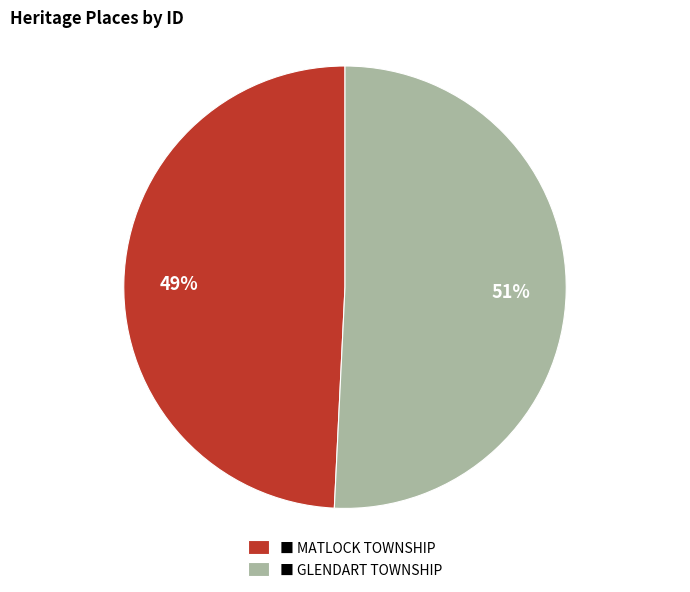

The ■ GLENDART TOWNSHIP slice represents 39% of the pie. True or false?

False